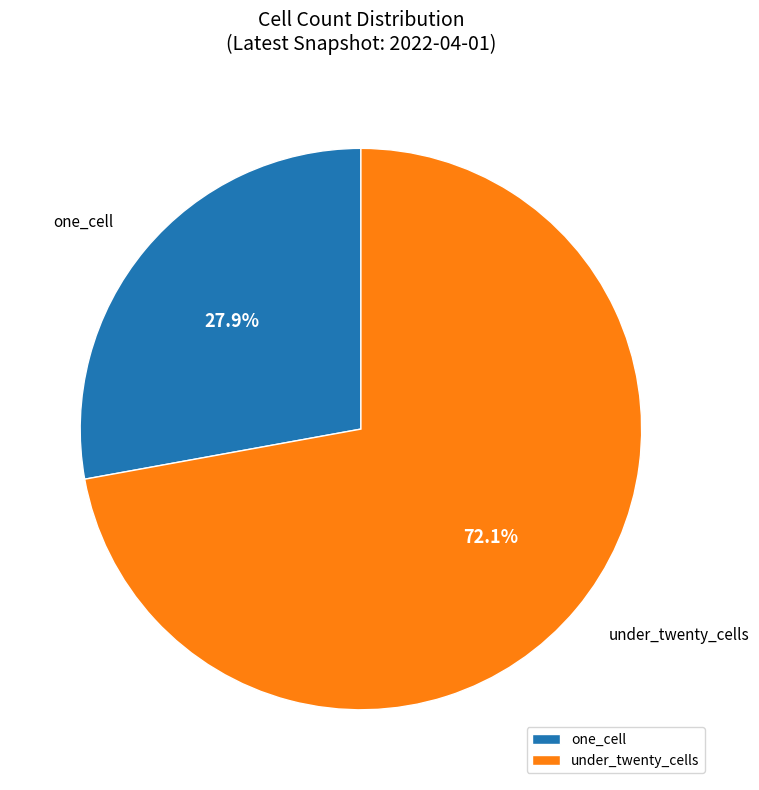

Which slice is the smallest?

one_cell